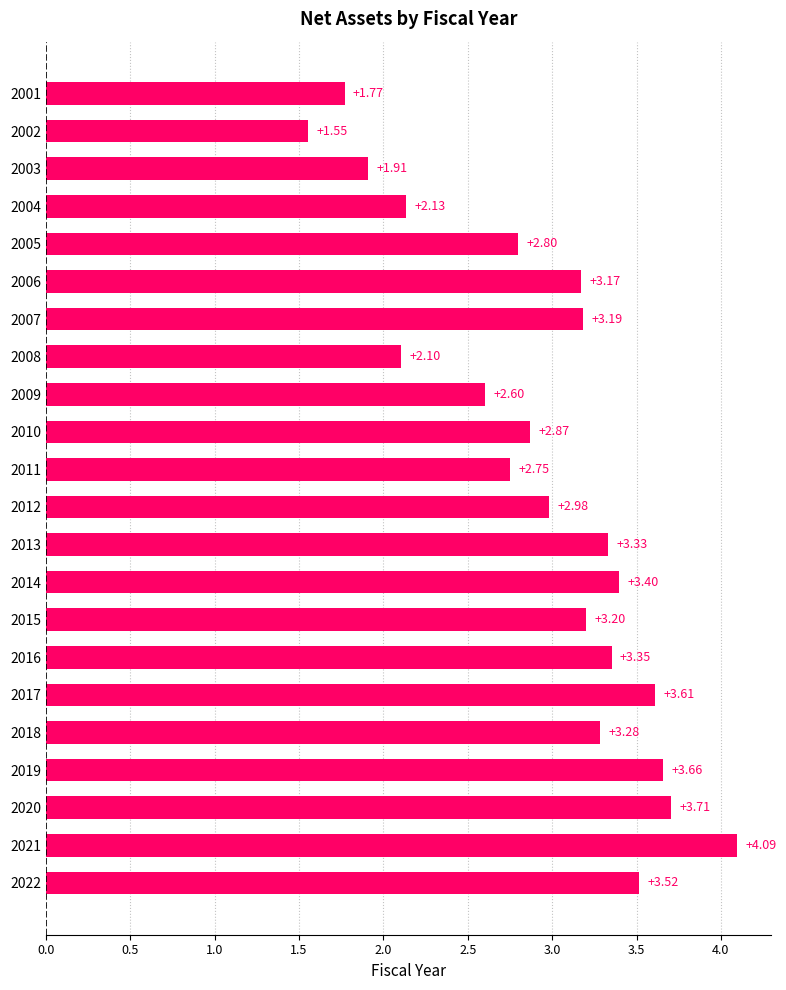

What is the ratio of the value at 2012 to the value at 2008?

1.4